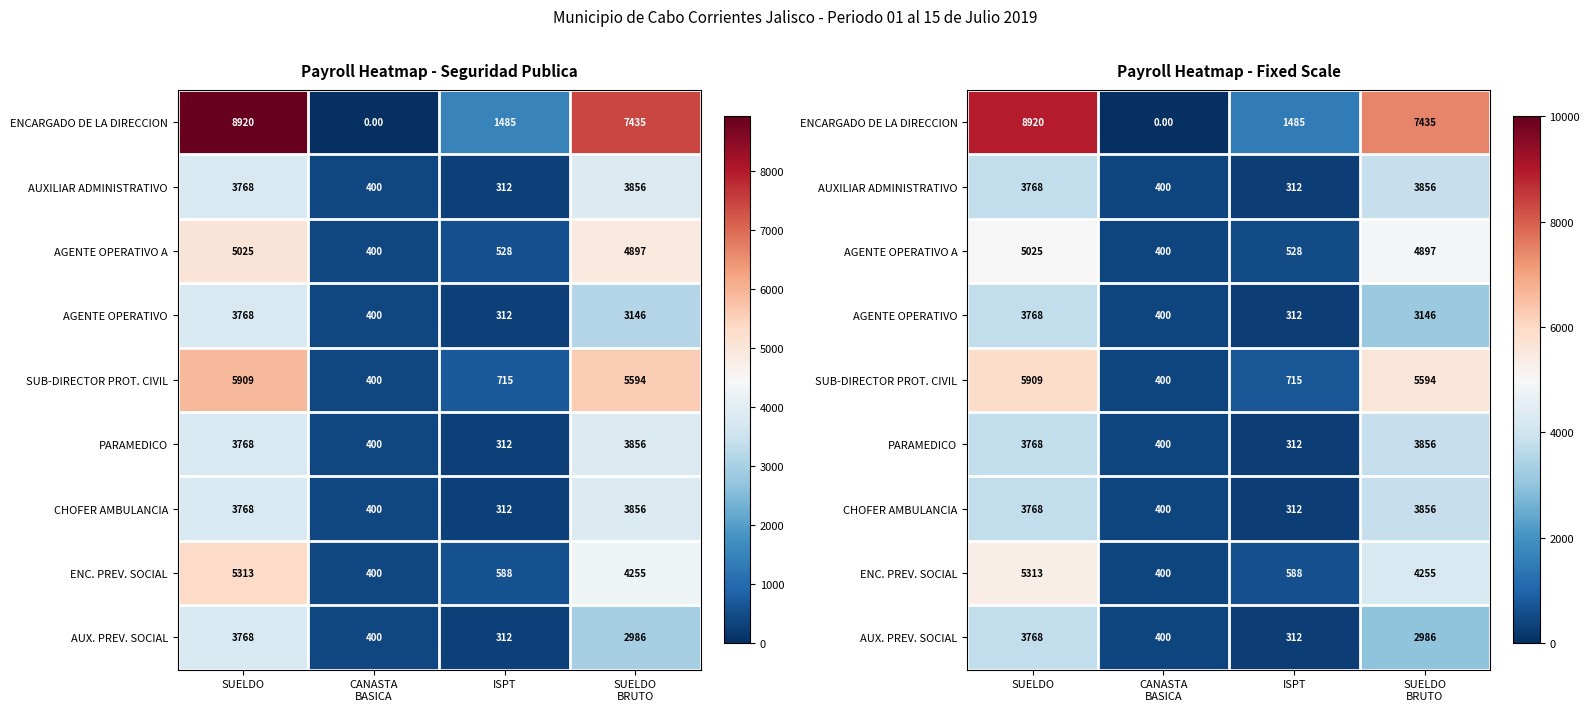

Which series changed the most between SUELDO and ISPT?

ENCARGADO DE LA DIRECCION